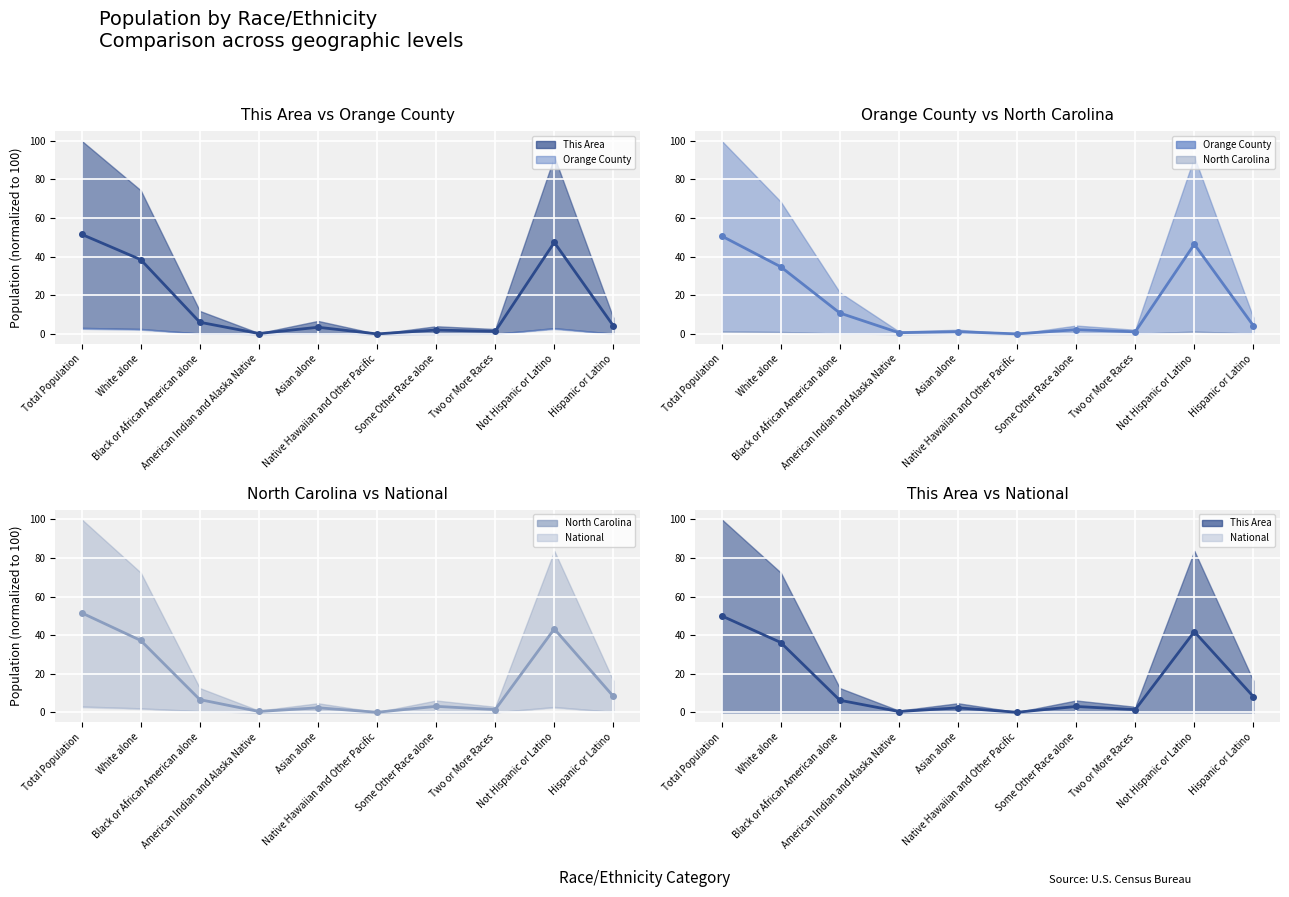

Where does the Mid: This Area series first go above 6?

Total Population